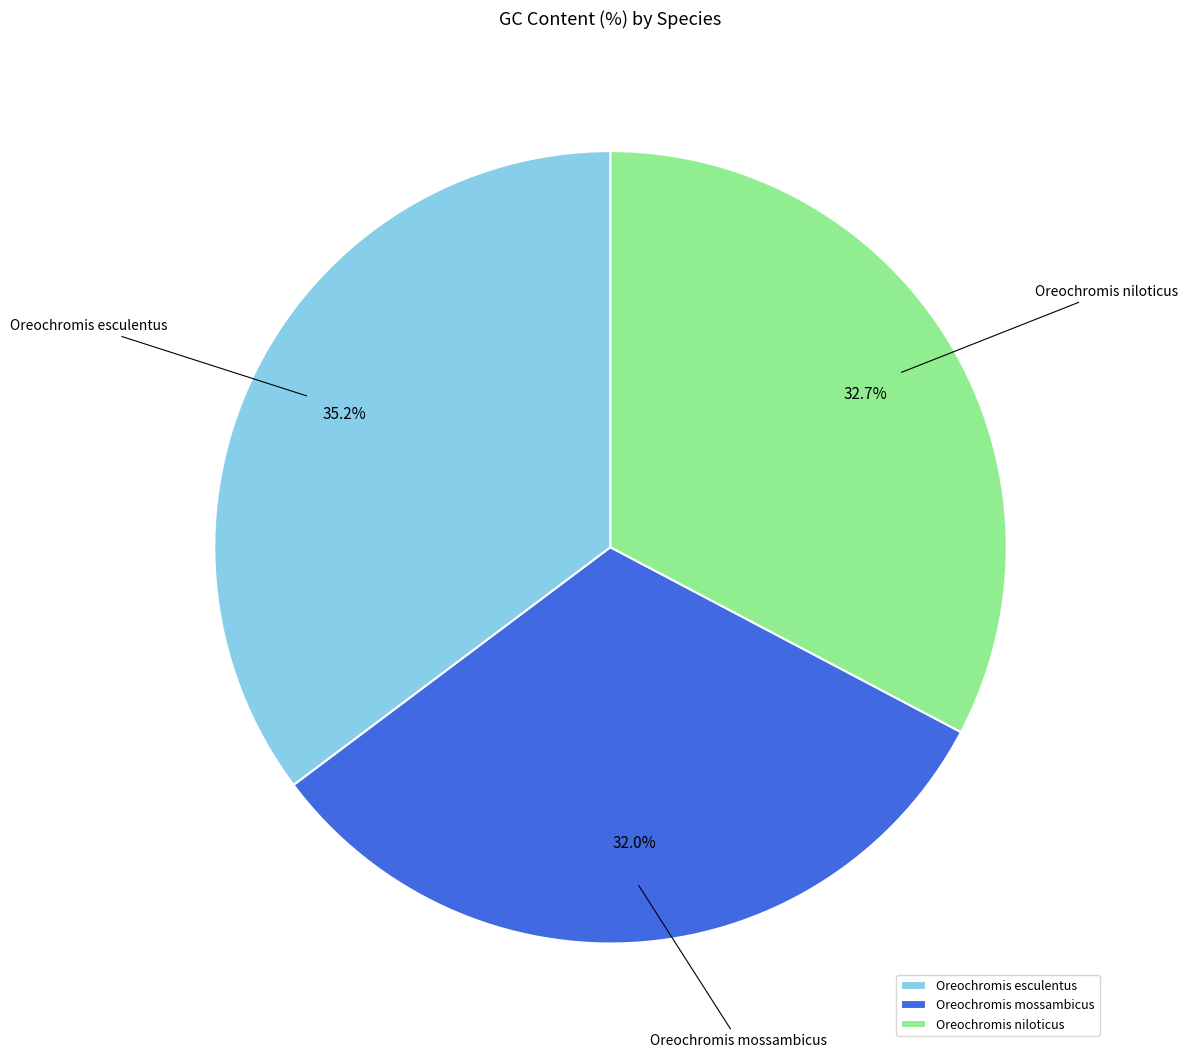

Between Oreochromis mossambicus and Oreochromis esculentus, which is larger?

Oreochromis esculentus